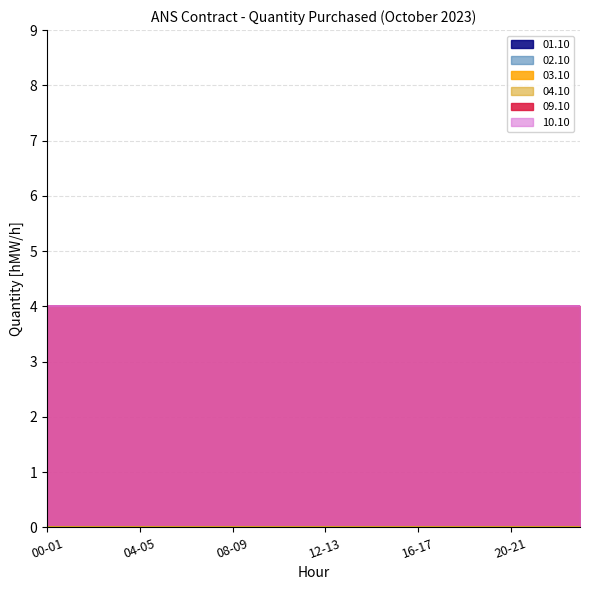

Reading left to right, extract all data points from this chart.

01.10: 00-01=0	01-02=0	02-03=0	03-04=0	04-05=0	05-06=0	06-07=0	07-08=0	08-09=0	09-10=0	10-11=0	11-12=0	12-13=0	13-14=0	14-15=0	15-16=0	16-17=0	17-18=0	18-19=0	19-20=0	20-21=0	21-22=0	22-23=0	23-24=0
02.10: 00-01=0	01-02=0	02-03=0	03-04=0	04-05=0	05-06=0	06-07=0	07-08=0	08-09=0	09-10=0	10-11=0	11-12=0	12-13=0	13-14=0	14-15=0	15-16=0	16-17=0	17-18=0	18-19=0	19-20=0	20-21=0	21-22=0	22-23=0	23-24=0
03.10: 00-01=0	01-02=0	02-03=0	03-04=0	04-05=0	05-06=0	06-07=0	07-08=0	08-09=0	09-10=0	10-11=0	11-12=0	12-13=0	13-14=0	14-15=0	15-16=0	16-17=0	17-18=0	18-19=0	19-20=0	20-21=0	21-22=0	22-23=0	23-24=0
04.10: 00-01=0	01-02=0	02-03=0	03-04=0	04-05=0	05-06=0	06-07=0	07-08=0	08-09=0	09-10=0	10-11=0	11-12=0	12-13=0	13-14=0	14-15=0	15-16=0	16-17=0	17-18=0	18-19=0	19-20=0	20-21=0	21-22=0	22-23=0	23-24=0
09.10: 00-01=4	01-02=4	02-03=4	03-04=4	04-05=4	05-06=4	06-07=4	07-08=4	08-09=4	09-10=4	10-11=4	11-12=4	12-13=4	13-14=4	14-15=4	15-16=4	16-17=4	17-18=4	18-19=4	19-20=4	20-21=4	21-22=4	22-23=4	23-24=4
10.10: 00-01=4	01-02=4	02-03=4	03-04=4	04-05=4	05-06=4	06-07=4	07-08=4	08-09=4	09-10=4	10-11=4	11-12=4	12-13=4	13-14=4	14-15=4	15-16=4	16-17=4	17-18=4	18-19=4	19-20=4	20-21=4	21-22=4	22-23=4	23-24=4